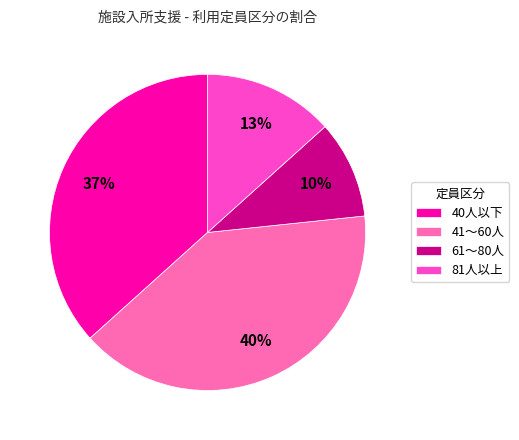

Is there any slice that represents more than half of the pie?

No